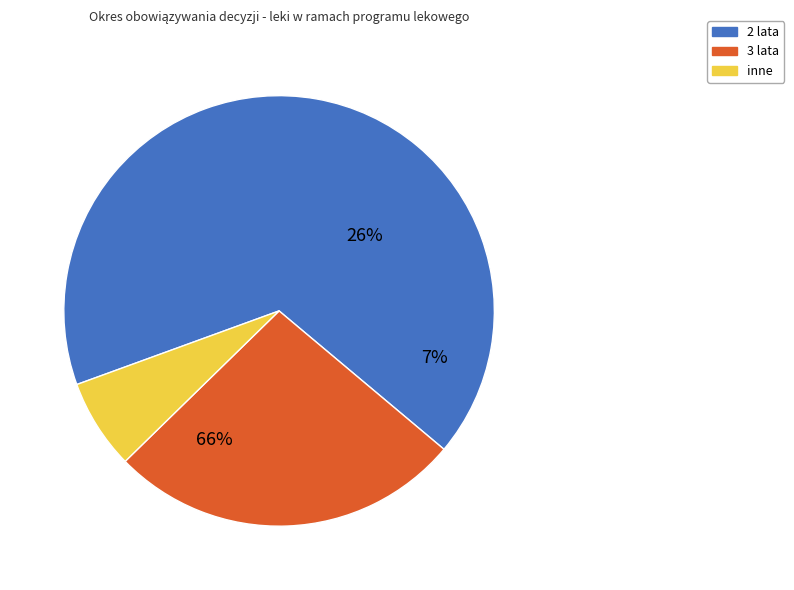

To the nearest percent, what is the difference between the 3 lata and 2 lata slice percentages?

40%